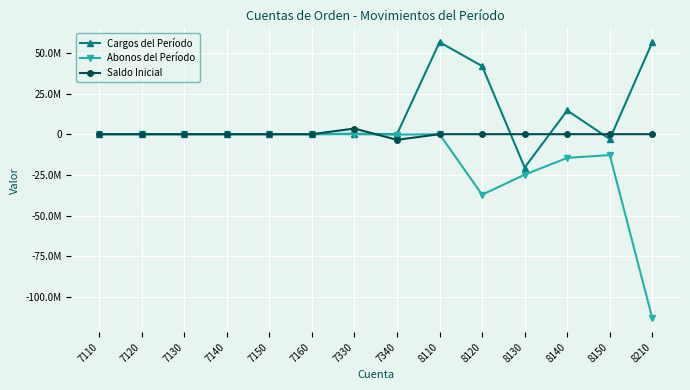

At which label does Abonos del Período reach its peak?

7110